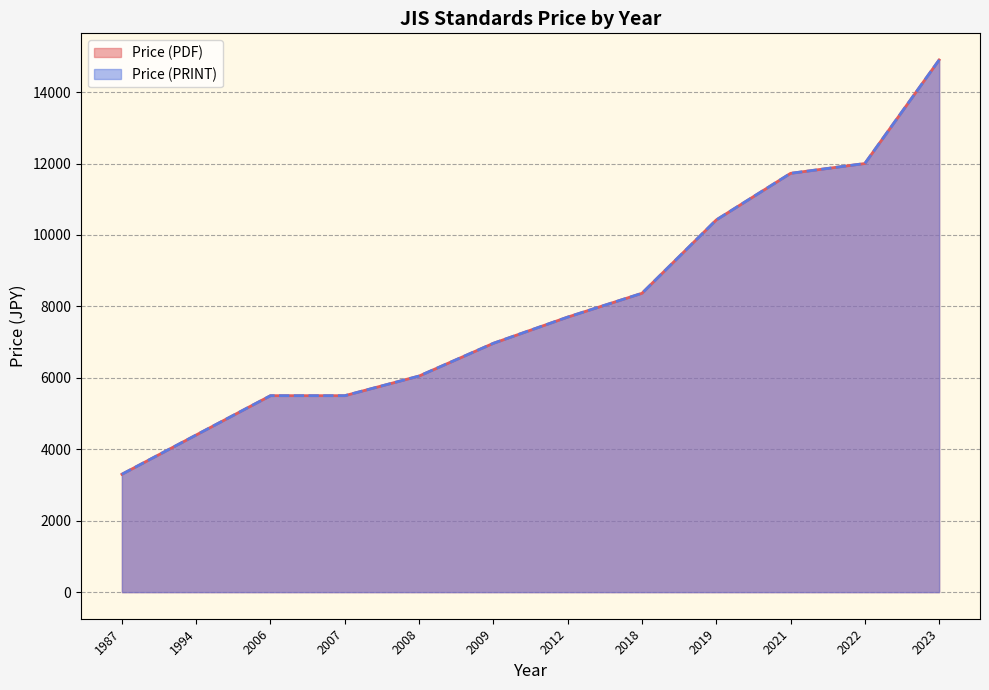

True or false: Price (PRINT) and Price (PDF) intersect in this chart.

False